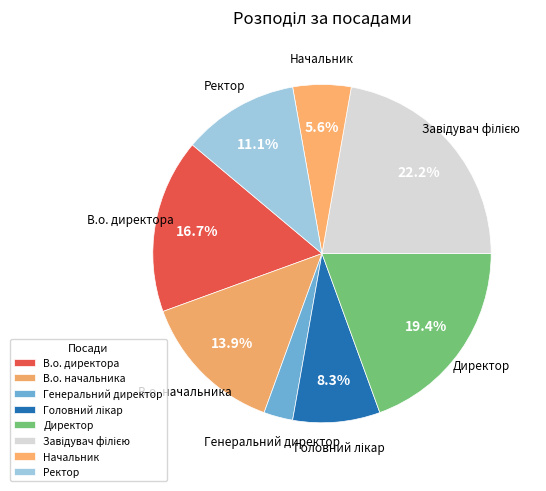

Does В.о. директора represent more than half of the total?

No